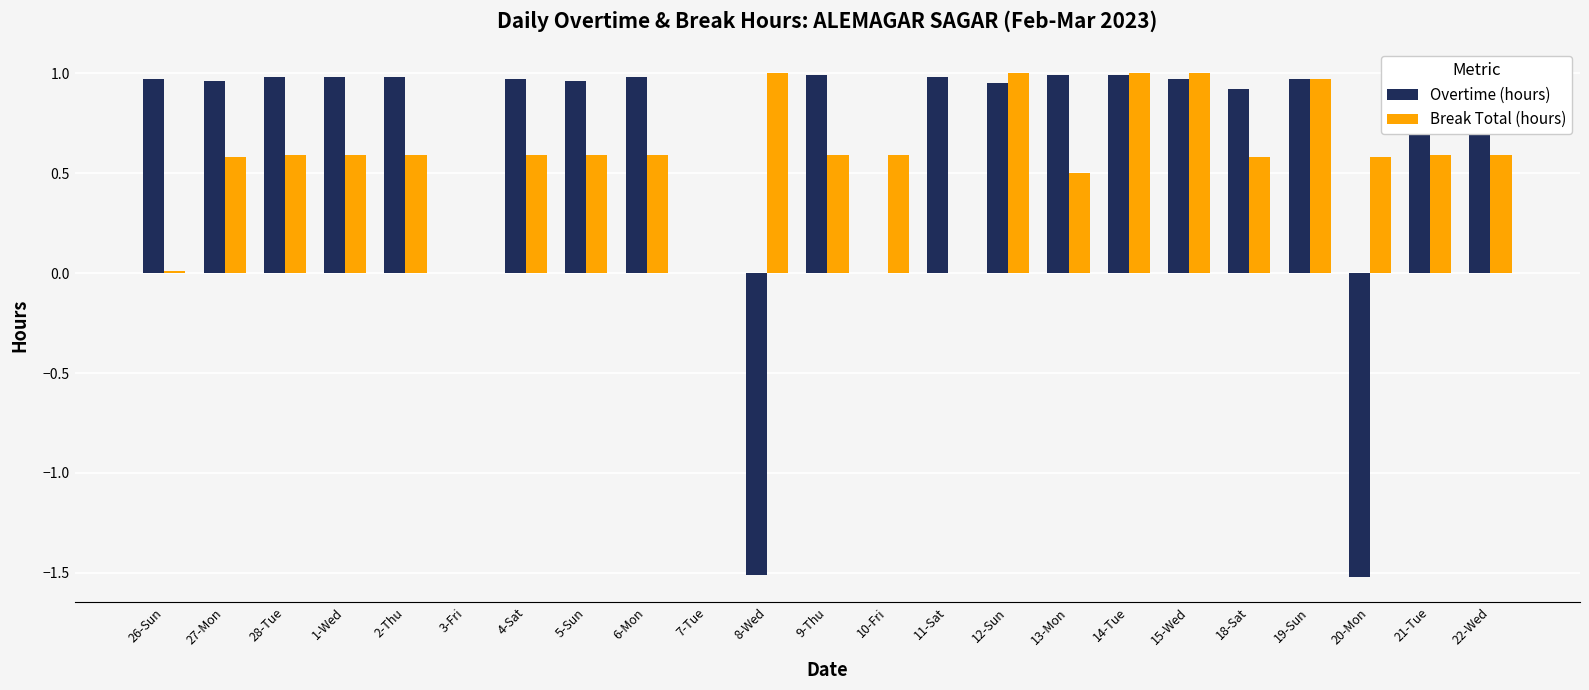

The Break Total (hours) series shows 1.0 at 8-Wed. True or false?

True